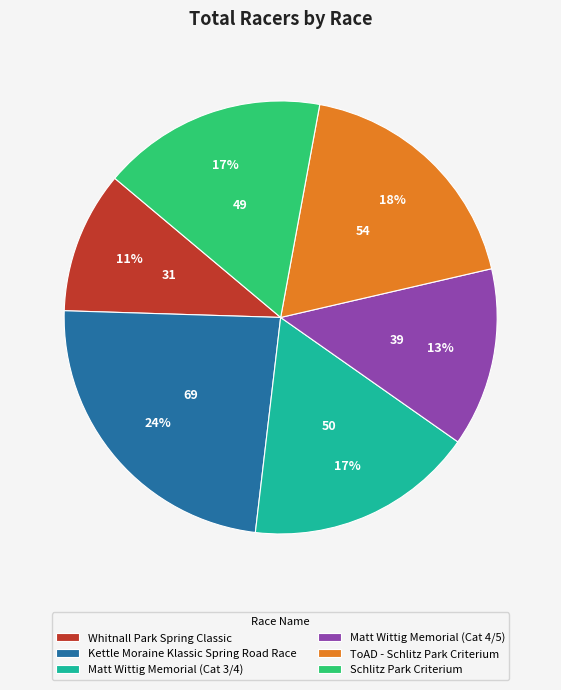

To the nearest percent, what is the difference between the largest and smallest slice percentages?

13%